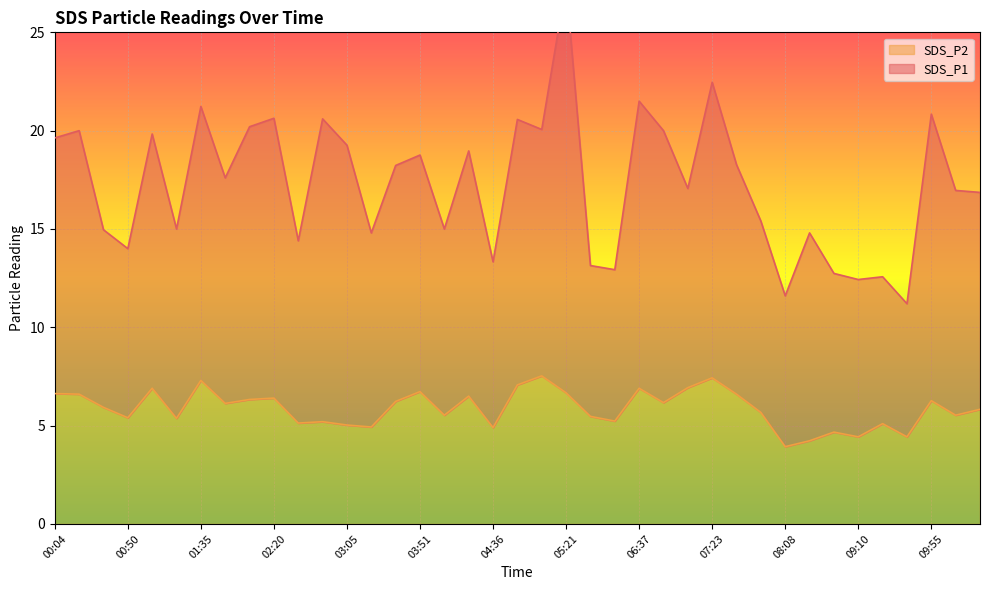

At which label does SDS_P2 reach its minimum?

08:08